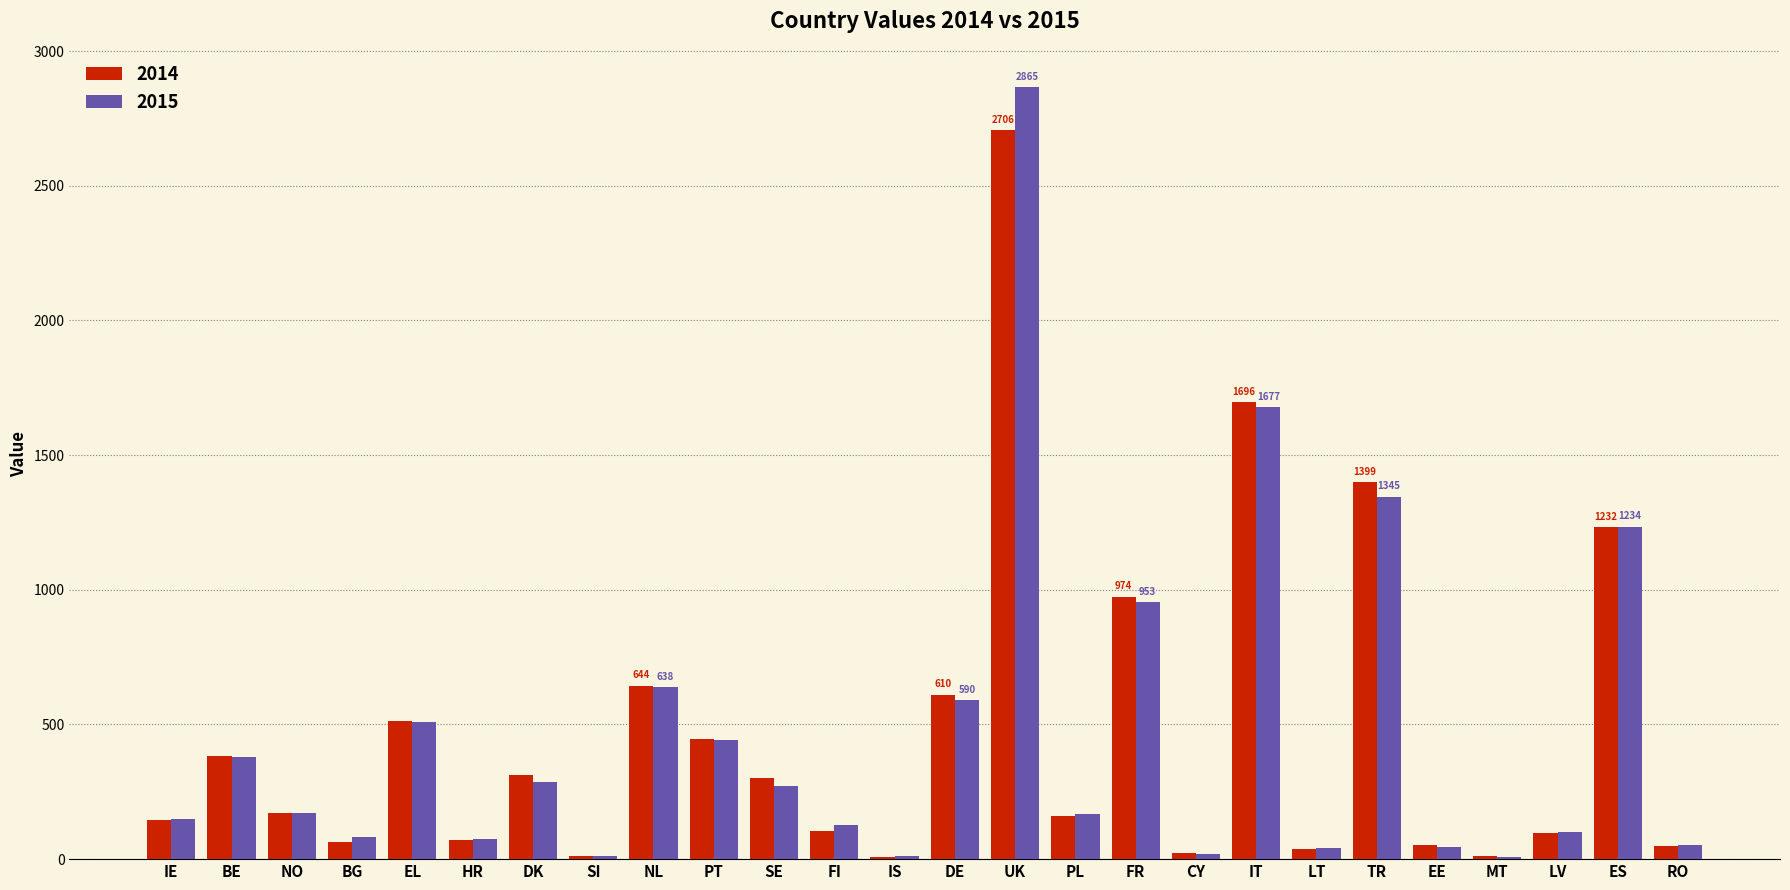

Is it true that 2014 equals 146 at IE?

True